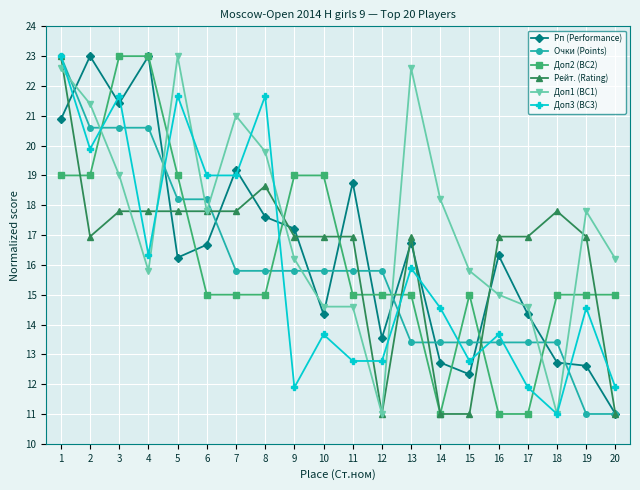

Which series changed the most between 2 and 9?

Доп3 (BC3)